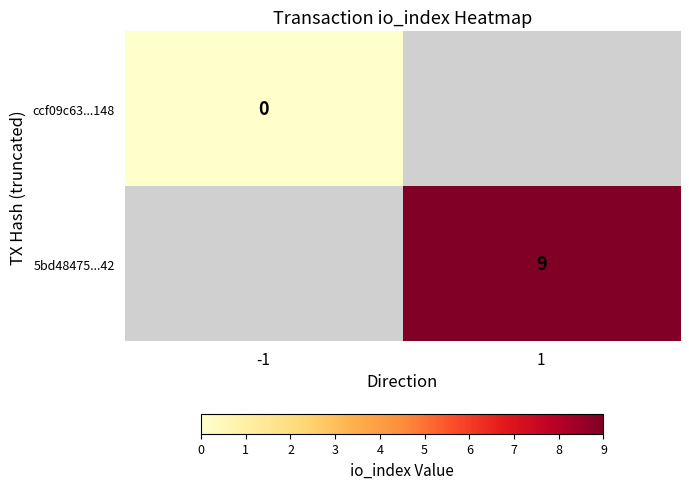

Is the value of 5bd48475...42 at 1 greater than the value of ccf09c63...148 at -1?

Yes